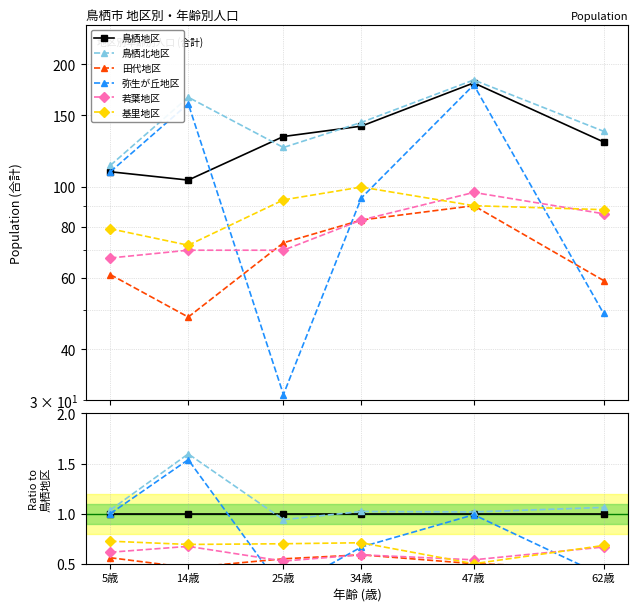

What is the label of the 3rd point from the left?

25歳